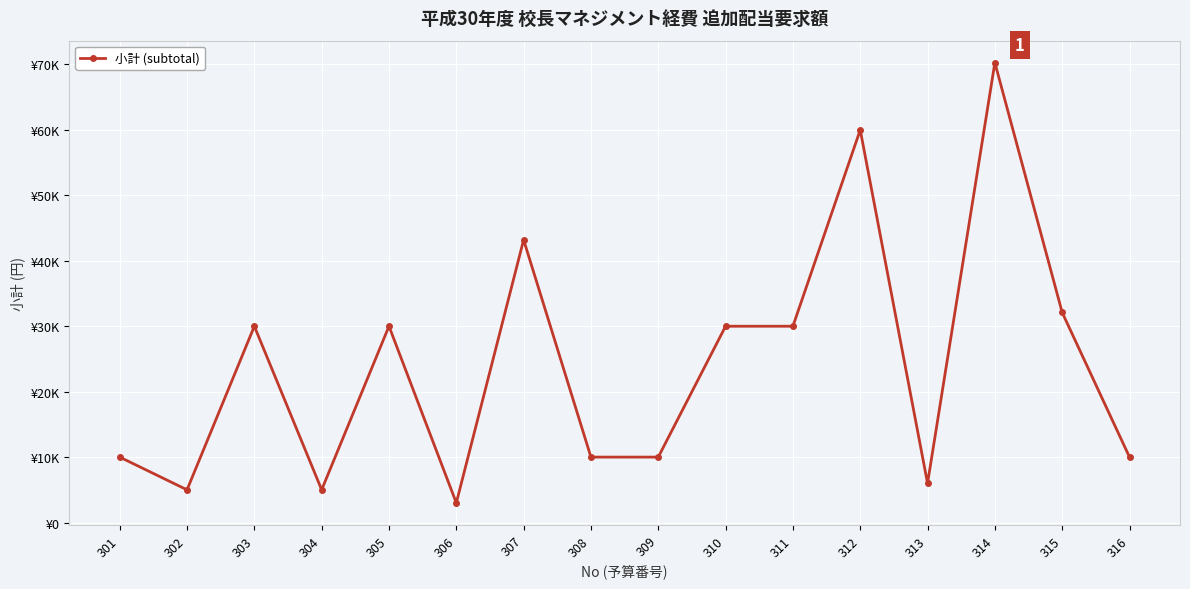

How many lines are shown in the chart?

1